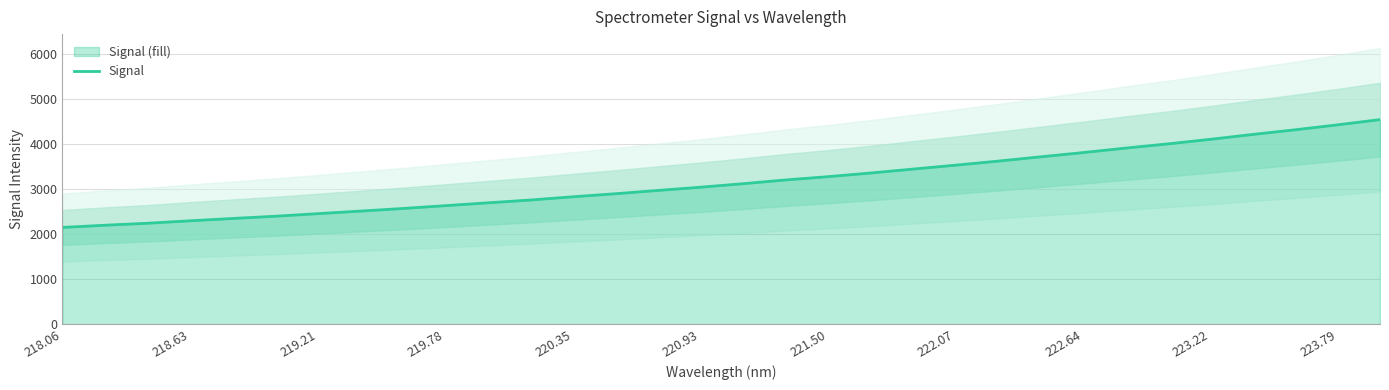

Count the number of categories in the chart.

32